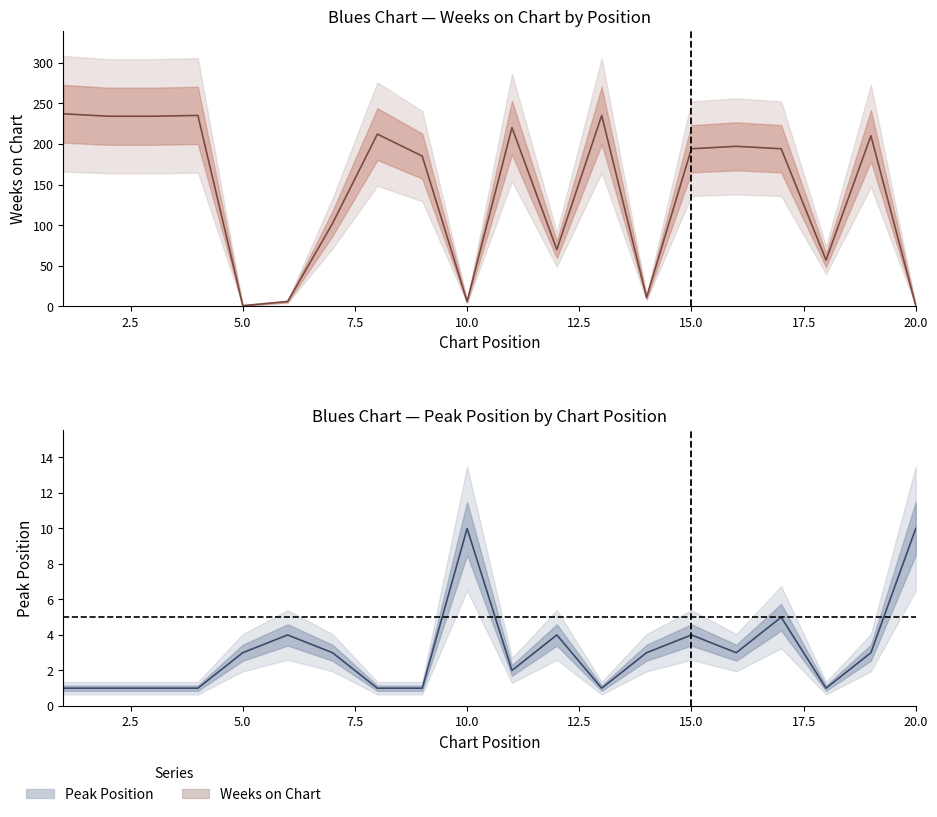

Is the value of Peak Position at 7 greater than the value of Weeks on Chart at 17?

No